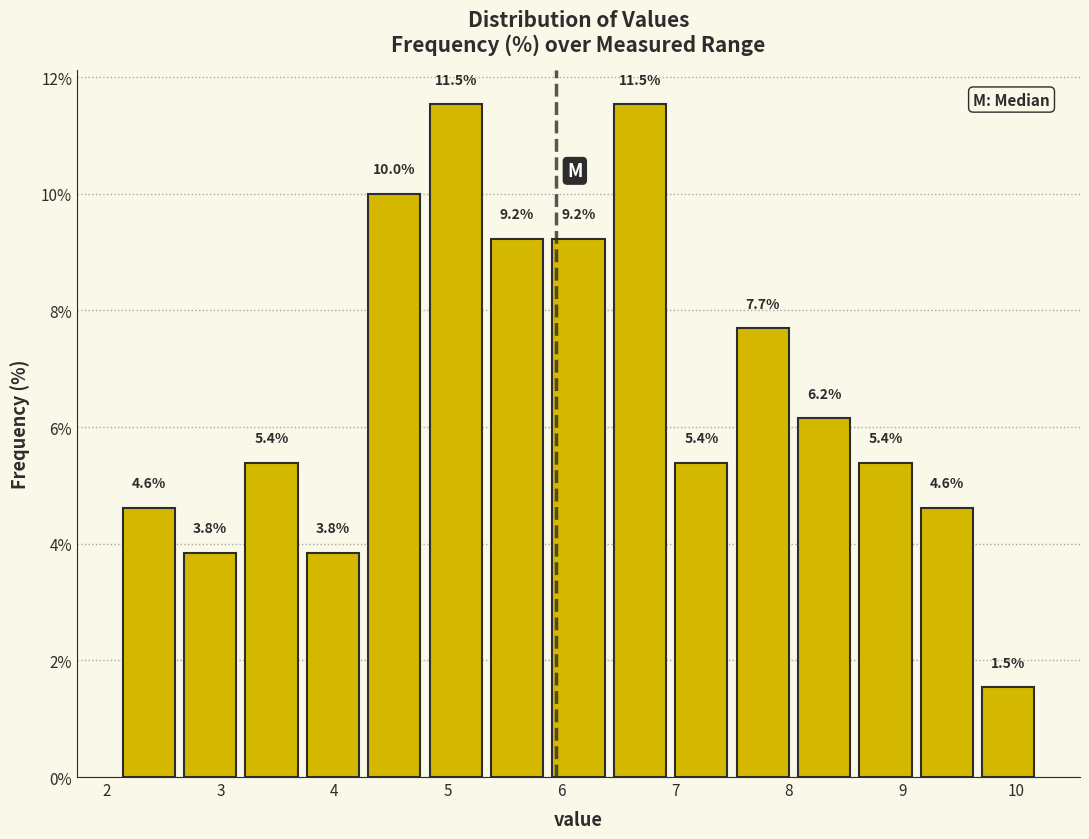

What is the height of the bar covering 4.80 to 5.34 on the x-axis? The bar edges are not printed on the chart, so give them approximately, as read against the axis.

11.5